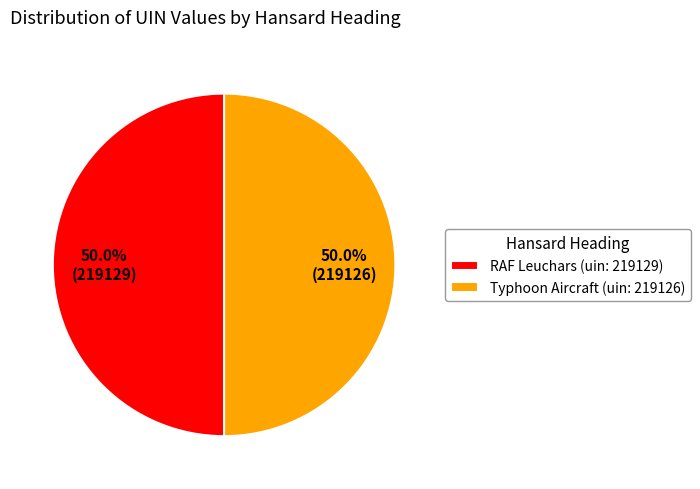

What percentage is the Typhoon Aircraft slice, to the nearest percent?

50%